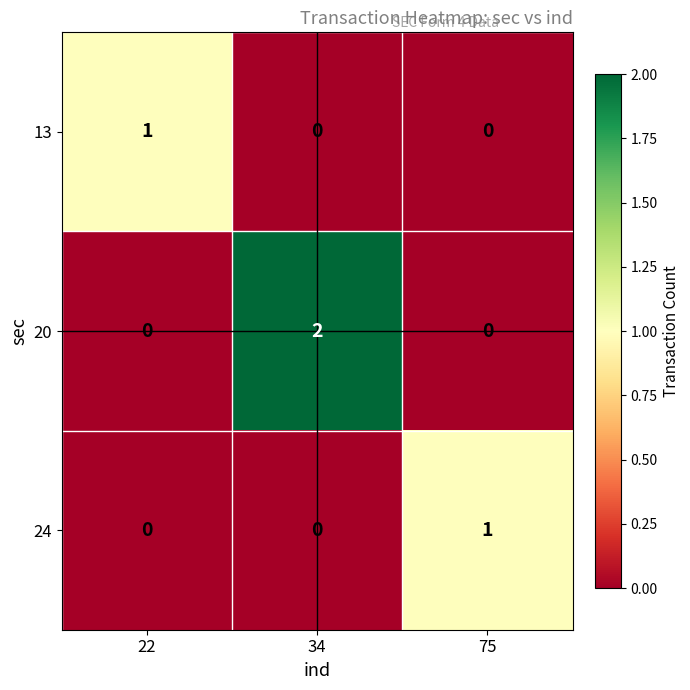

Which label corresponds to the largest value in the chart?

34